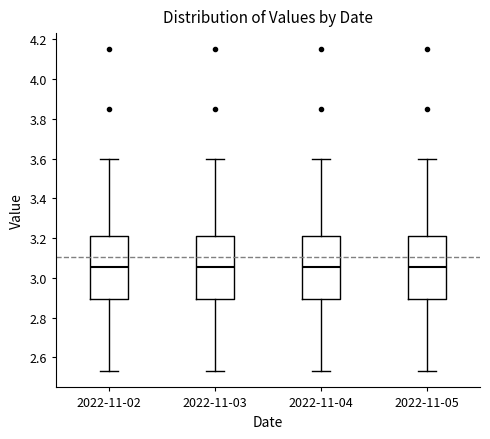

Reading left to right, read every box against the y-axis: the position of its median line, the range the box covers, and the ends of its whiskers. The values are not printed on the chart, so give them approximately, as read against the axis.

2022-11-02: median 3.06, box 2.90 to 3.22, whiskers 2.54 to 3.60
2022-11-03: median 3.06, box 2.90 to 3.22, whiskers 2.54 to 3.60
2022-11-04: median 3.06, box 2.90 to 3.22, whiskers 2.54 to 3.60
2022-11-05: median 3.06, box 2.90 to 3.22, whiskers 2.54 to 3.60